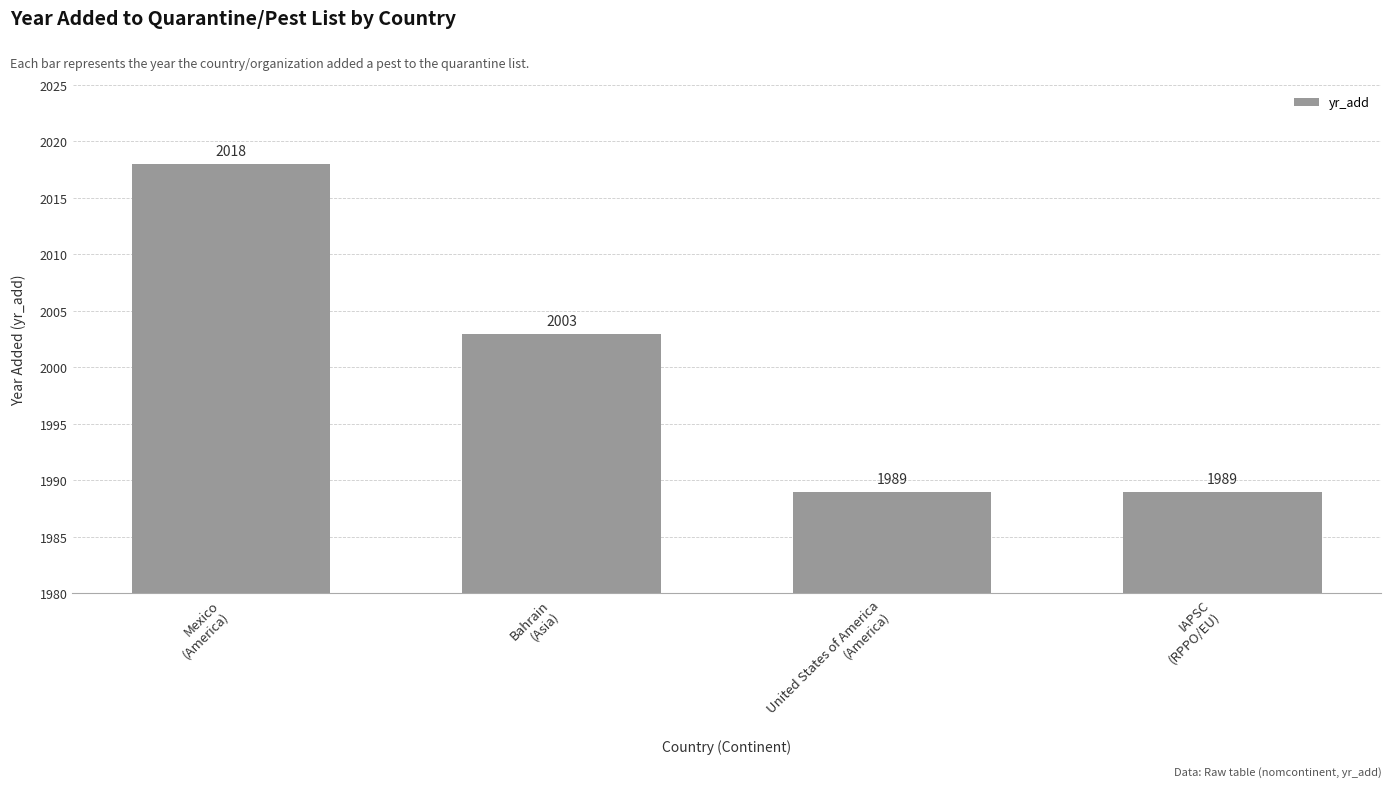

What is the greatest value displayed?

2018